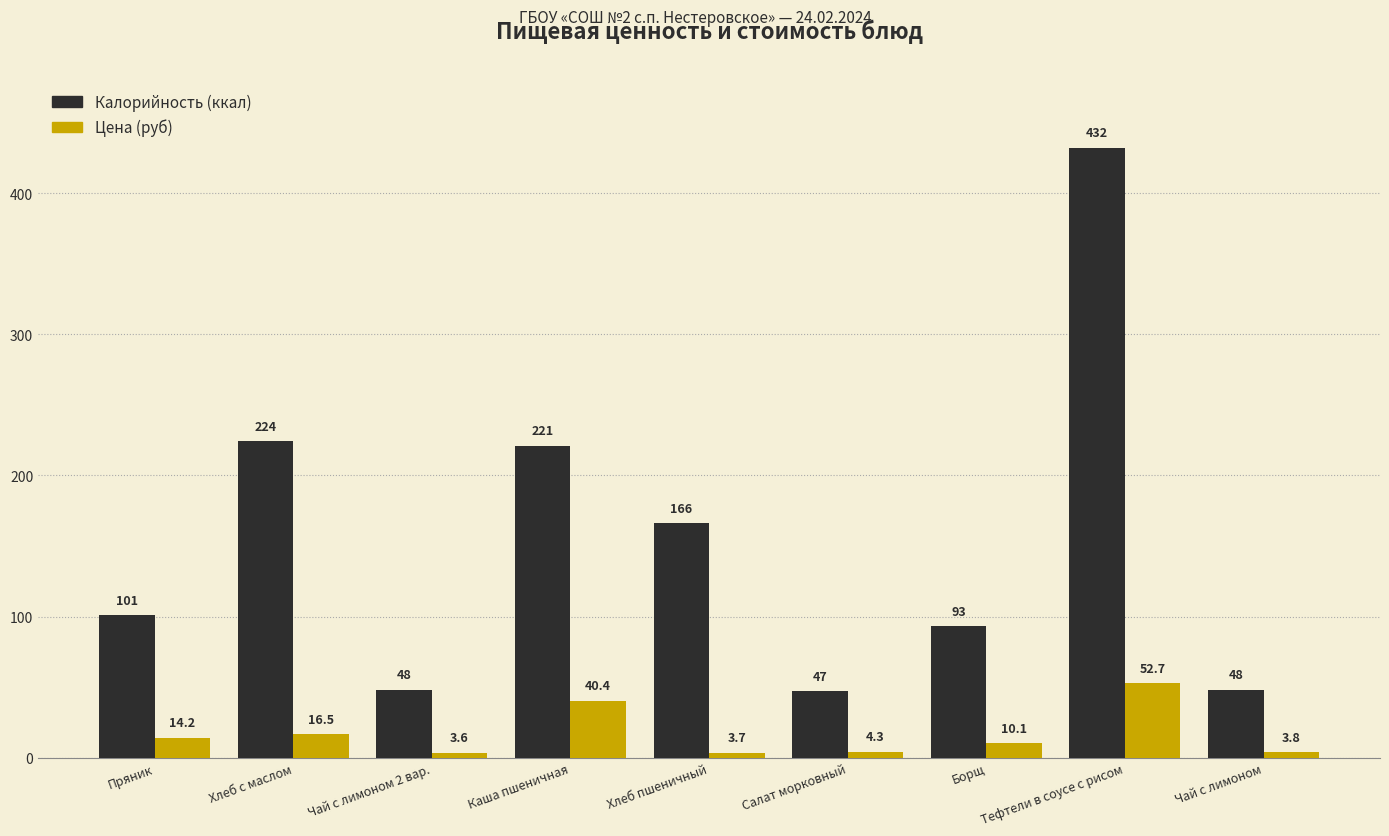

What position from the right is Хлеб пшеничный?

5